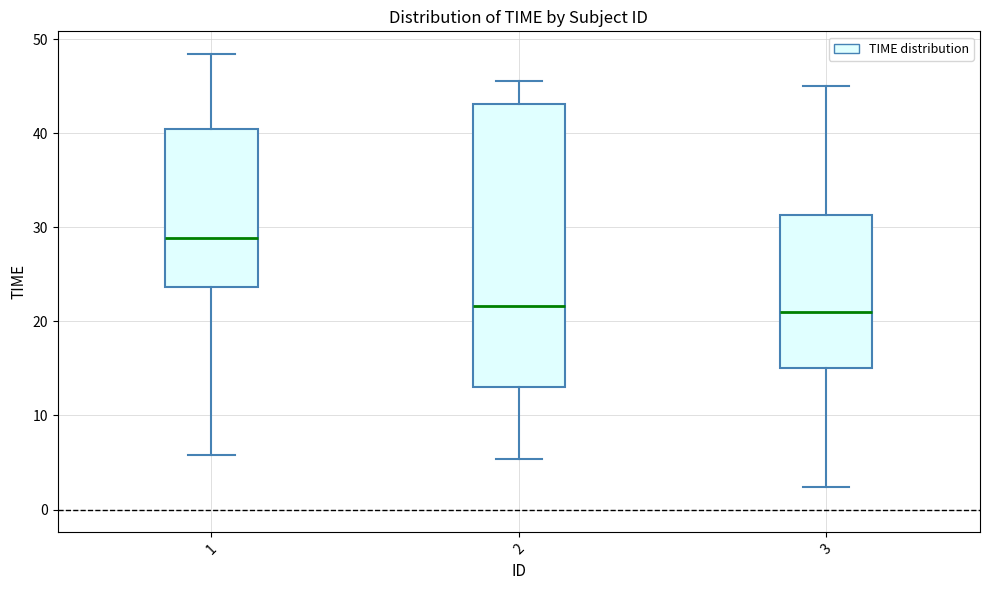

Reading left to right, transcribe this box plot: for each box, give where its median line is, the range the box spans, and where its two whiskers end, as read against the y-axis. The values are not printed on the chart, so give them approximately, as read against the axis.

1: median 29, box 24 to 40, whiskers 6 to 48
2: median 22, box 13 to 43, whiskers 5 to 45
3: median 21, box 15 to 31, whiskers 2 to 45